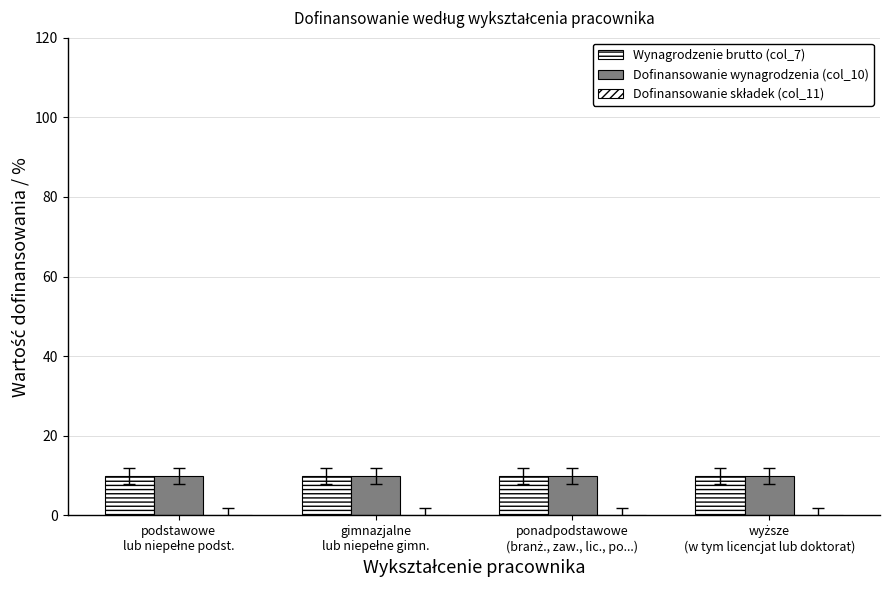

Is it true that Wynagrodzenie brutto (col_7) equals 4 at wyższe
(w tym licencjat lub doktorat)?

False